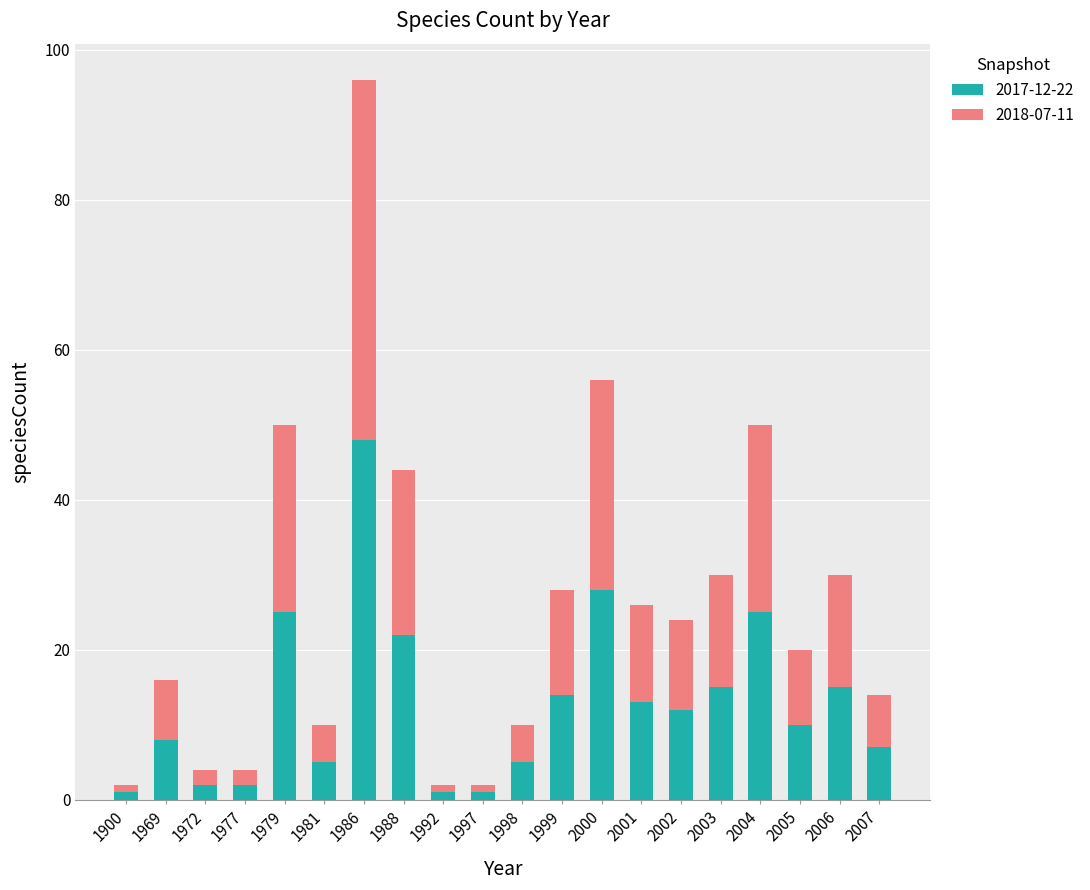

What is the average value of the 2017-12-22 series?

13